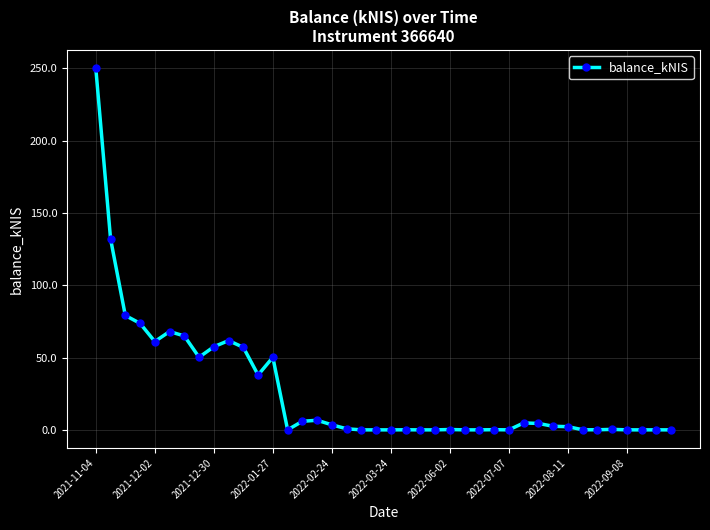

Does the chart display data point markers on the line(s)?

Yes